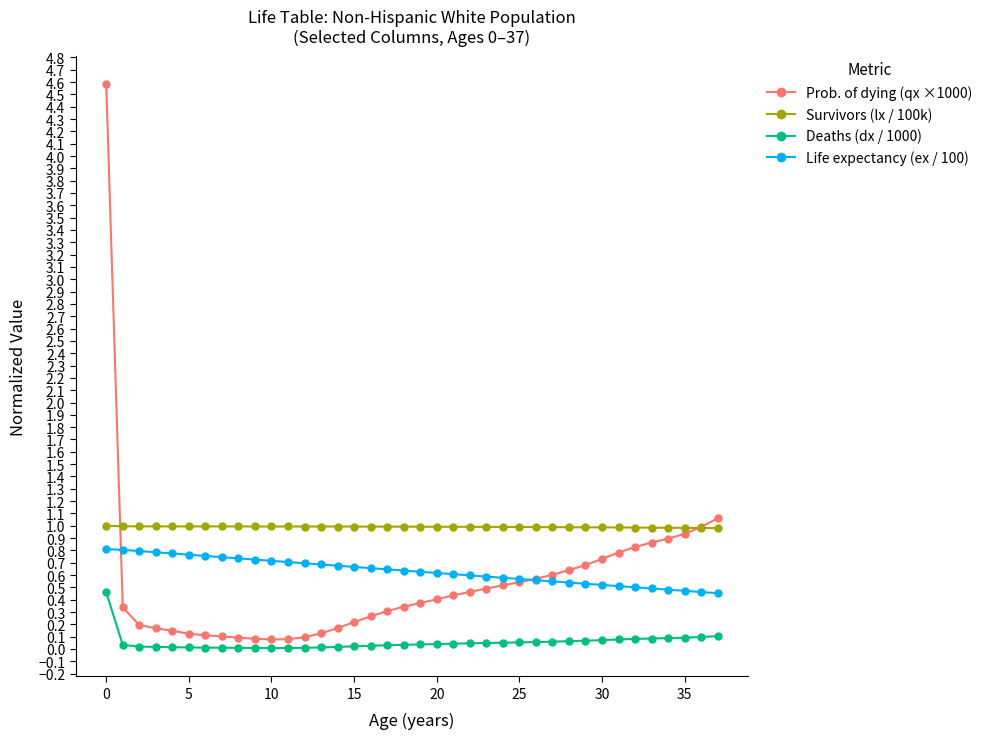

True or false: Life expectancy (ex / 100) and Deaths (dx / 1000) intersect in this chart.

False